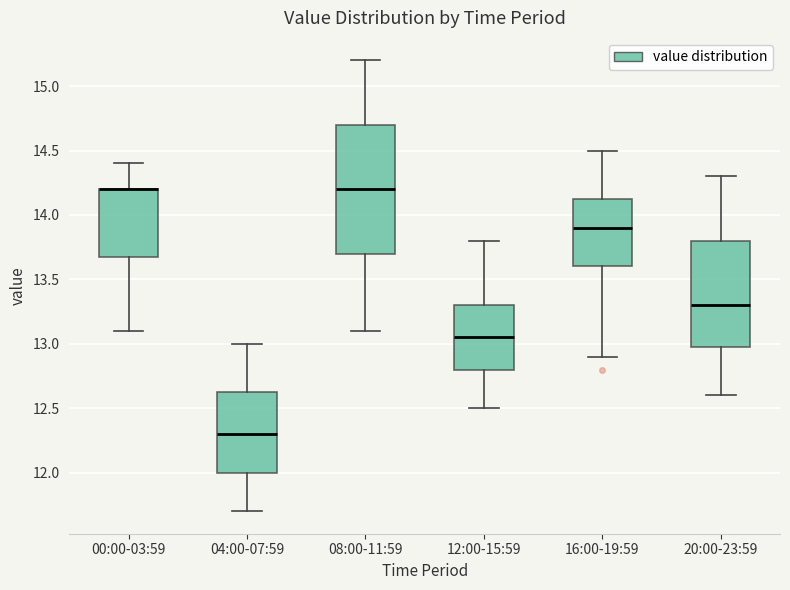

Which box is the tallest, from its lower edge to its upper edge?

08:00-11:59